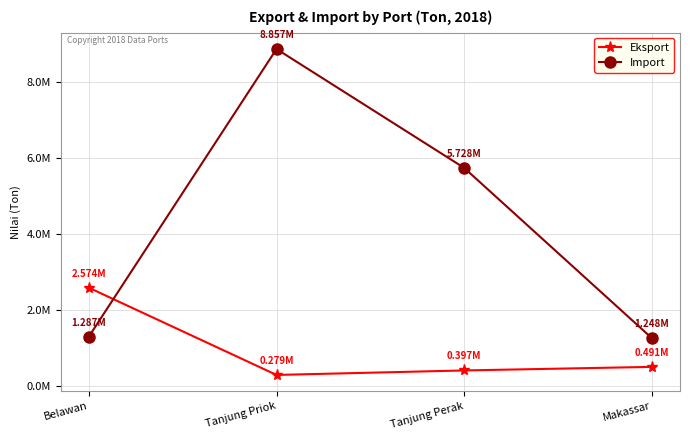

What are all the series names shown in the legend?

Eksport, Import